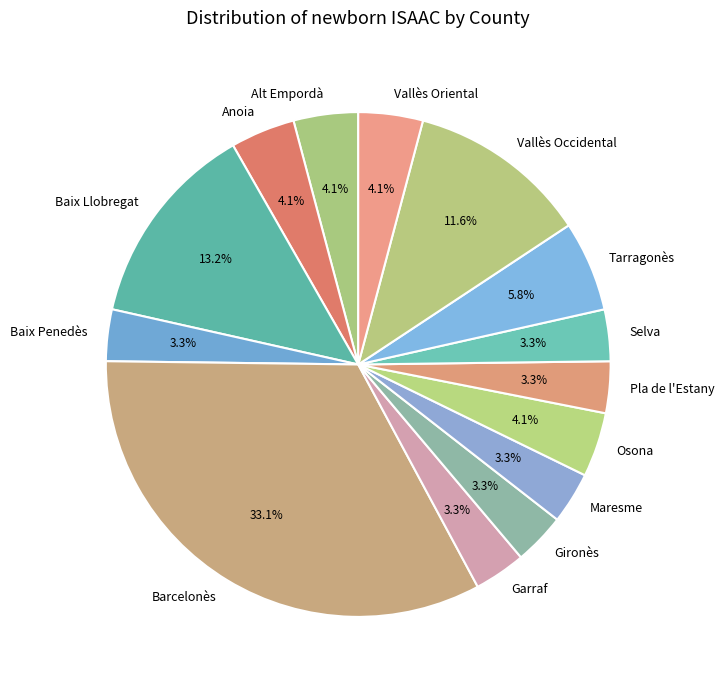

Which has a higher value, Gironès or Alt Empordà?

Alt Empordà